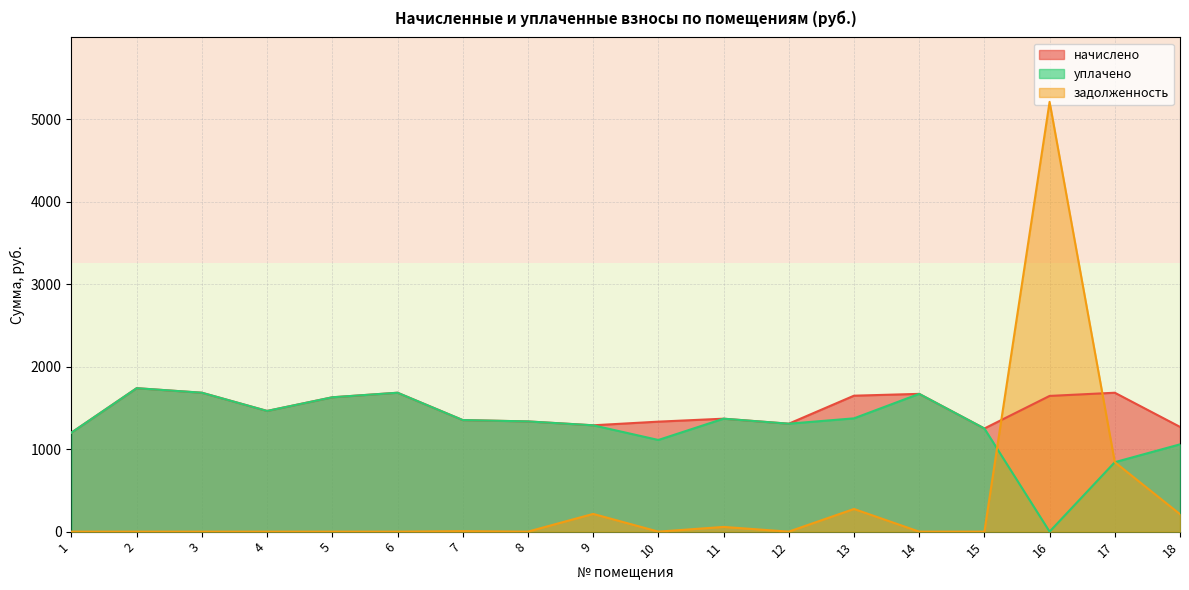

Reading left to right, what are all the values shown in this chart?

начислено: 1=1200.6	2=1738.8	3=1683.6	4=1462.8	5=1628.4	6=1683.6	7=1352.3	8=1335.8	9=1288.9	10=1333.1	11=1369.0	12=1308.2	13=1647.7	14=1669.8	15=1250.3	16=1645.0	17=1683.6	18=1269.6
уплачено: 1=1200.6	2=1738.8	3=1683.6	4=1462.8	5=1628.4	6=1683.6	7=1352.3	8=1335.8	9=1288.9	10=1110.9	11=1369.0	12=1308.2	13=1373.1	14=1669.8	15=1250.3	16=0.0	17=841.8	18=1058.0
задолженность: 1=0.0	2=0.0	3=0.0	4=0.0	5=0.0	6=0.0	7=5.7	8=0.0	9=214.8	10=0.0	11=57.0	12=0.0	13=274.6	14=0.0	15=0.0	16=5209.0	17=841.8	18=211.6